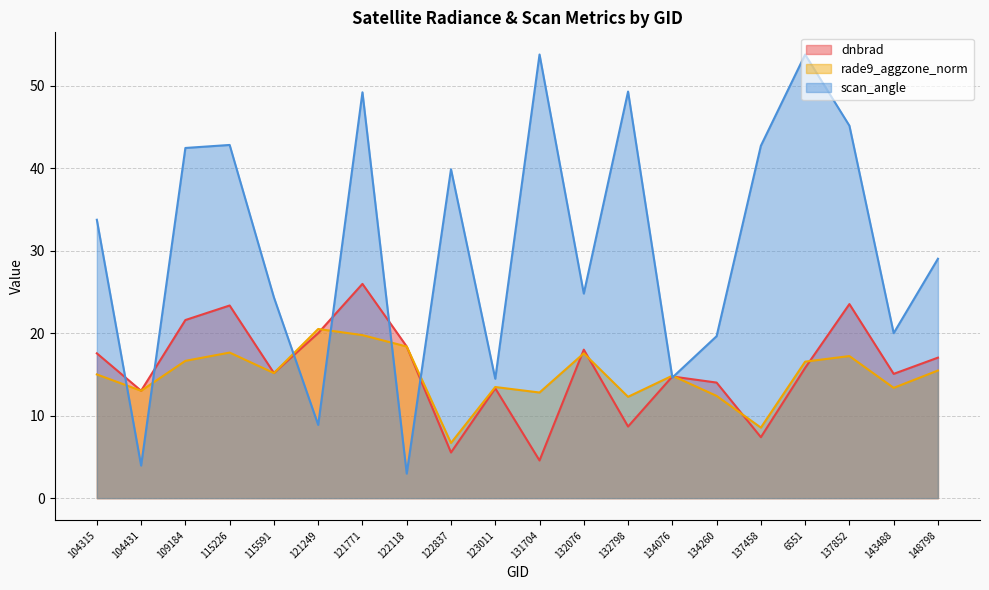

At which label does dnbrad reach its peak?

121771